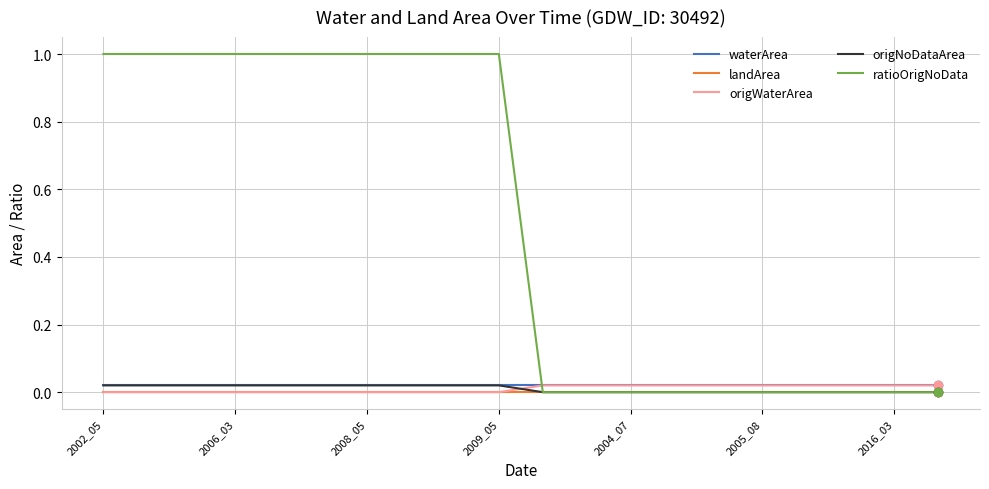

Which series has the widest spread of values?

ratioOrigNoData